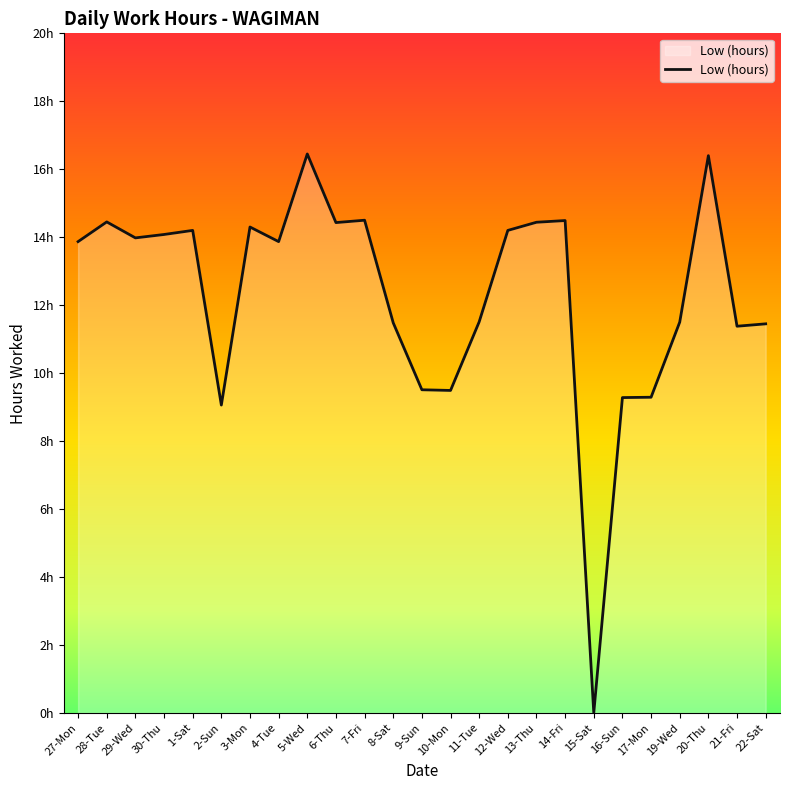

What position from the right is 1-Sat?

21